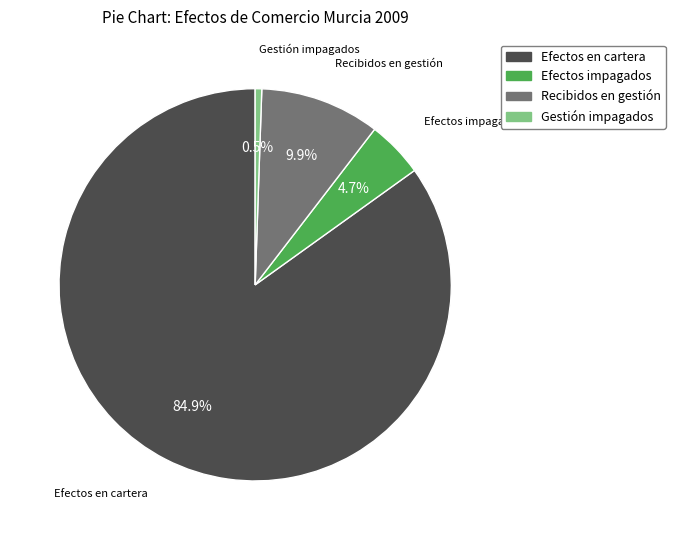

Is there a majority slice in this chart?

Yes